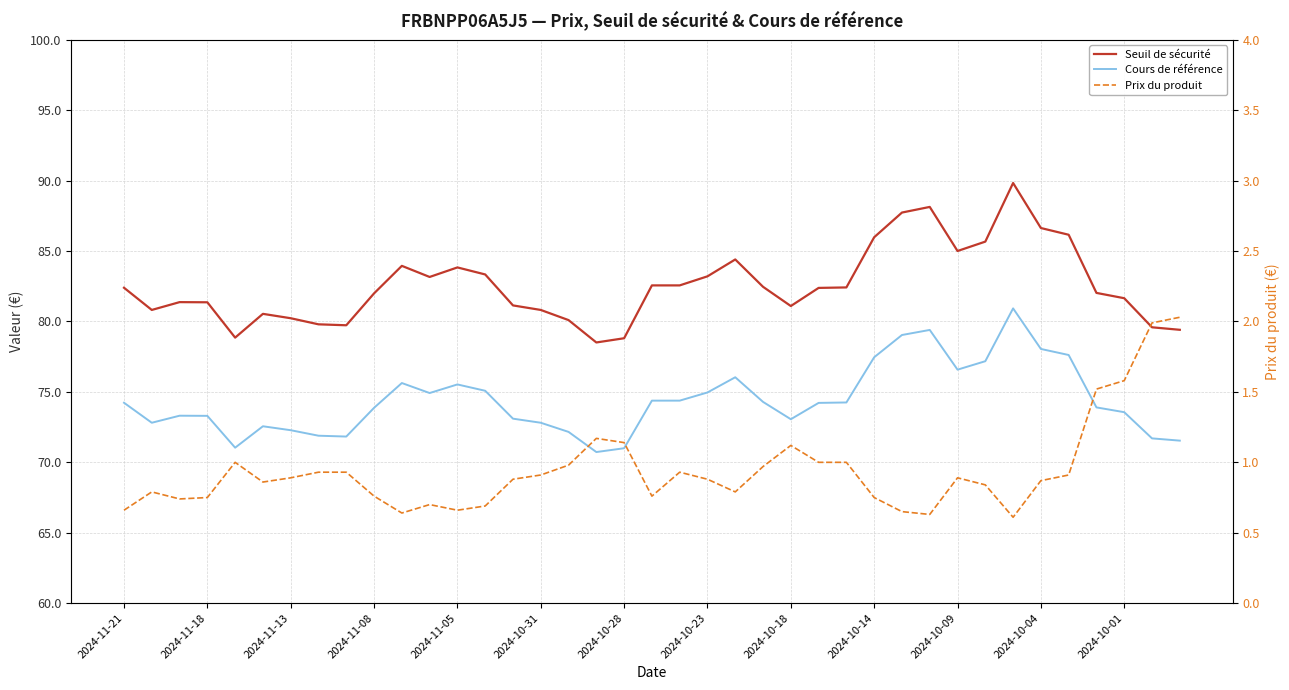

True or false: Prix du produit and Seuil de sécurité cross at least once.

False